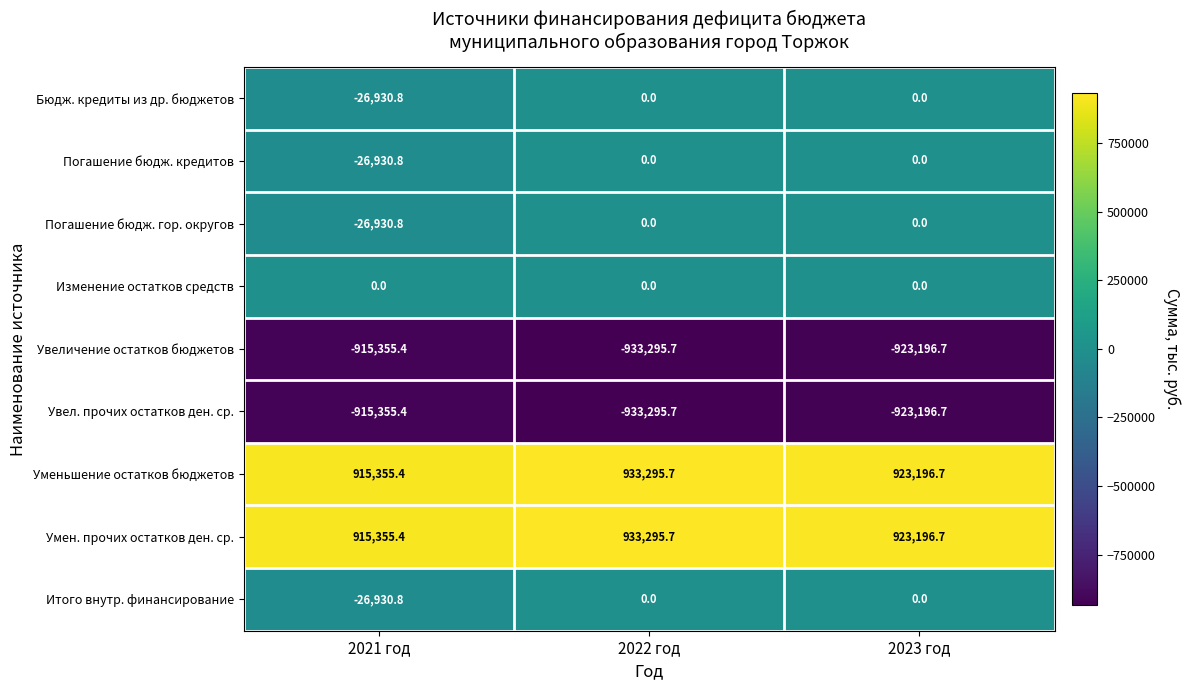

True or false: Погашение бюдж. гор. округов has a value of -41828.0 at 2021 год.

False